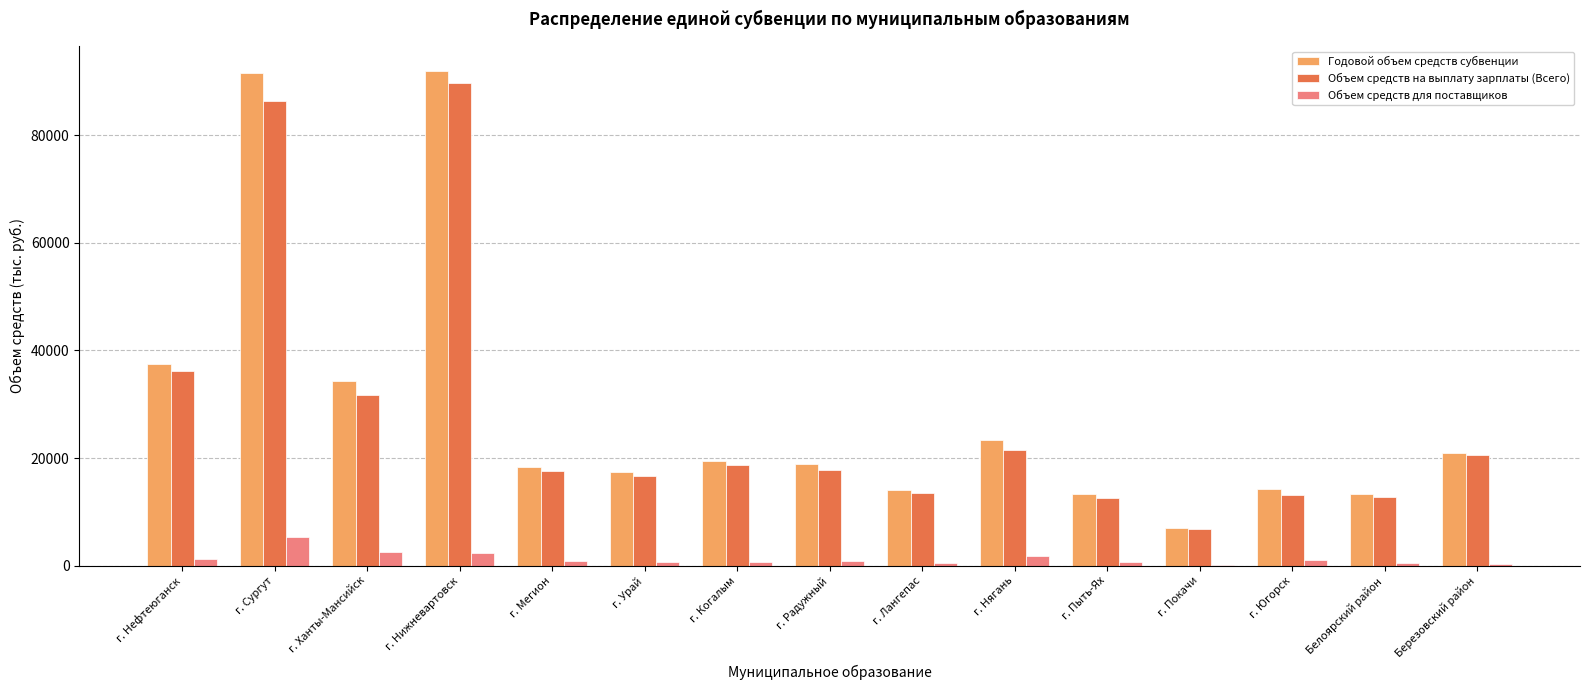

What is the difference between the Объем средств для поставщиков values at г. Мегион and г. Югорск?

249.0